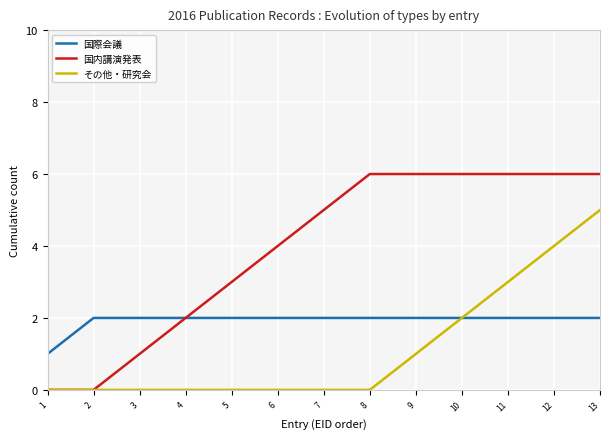

How many values in the 国内講演発表 series are below 5?

6